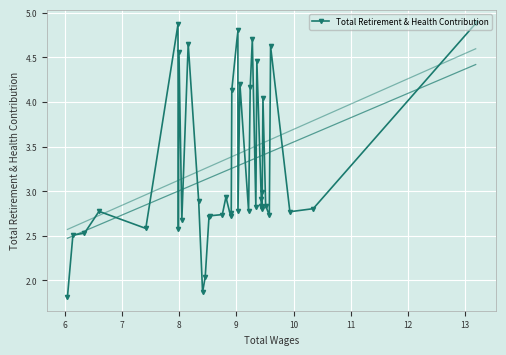

How many lines are shown in the chart?

1